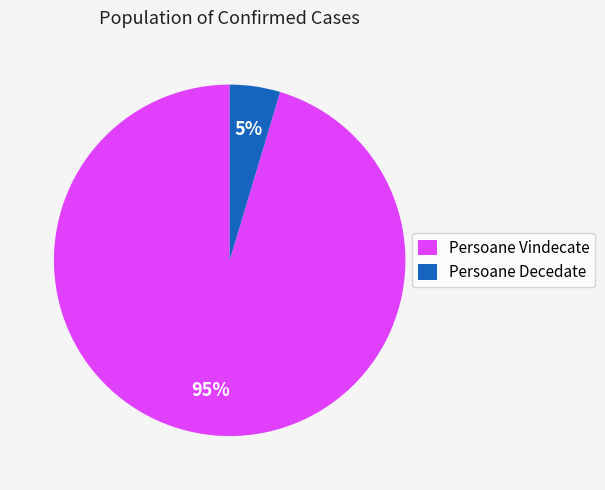

Which has a higher value, Persoane Decedate or Persoane Vindecate?

Persoane Vindecate